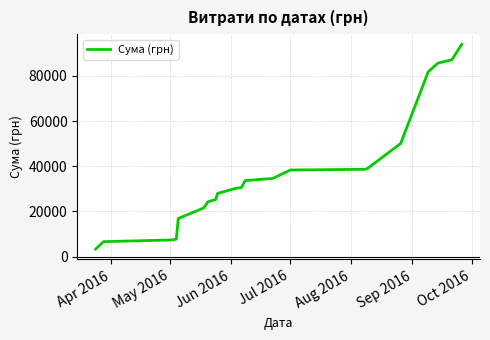

How many values are below 30544?

10